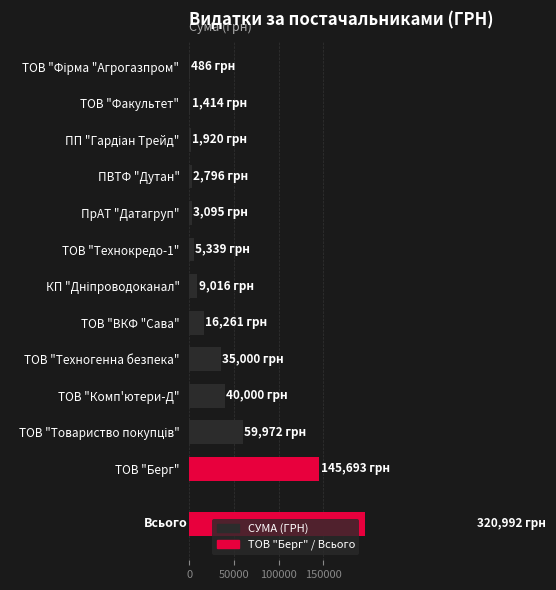

Approximately how many times larger is the value at КП "Дніпроводоканал" compared to ТОВ "Берг"?

0.1